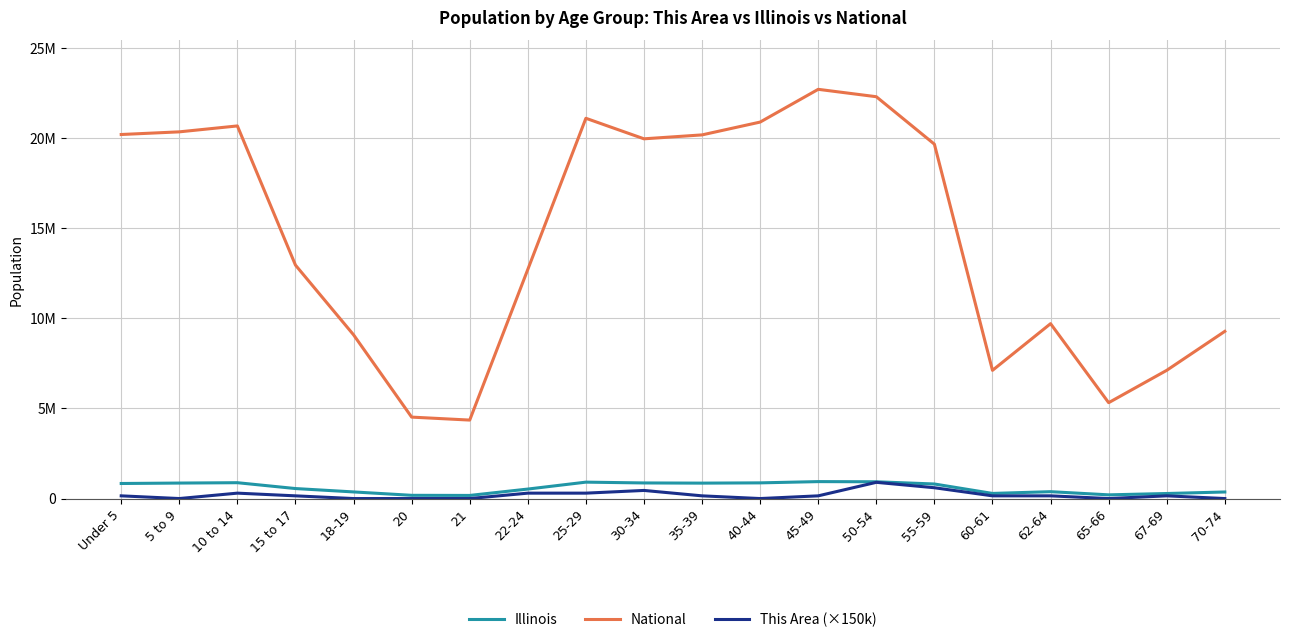

What are all the series names shown in the legend?

Illinois, National, This Area (×150k)